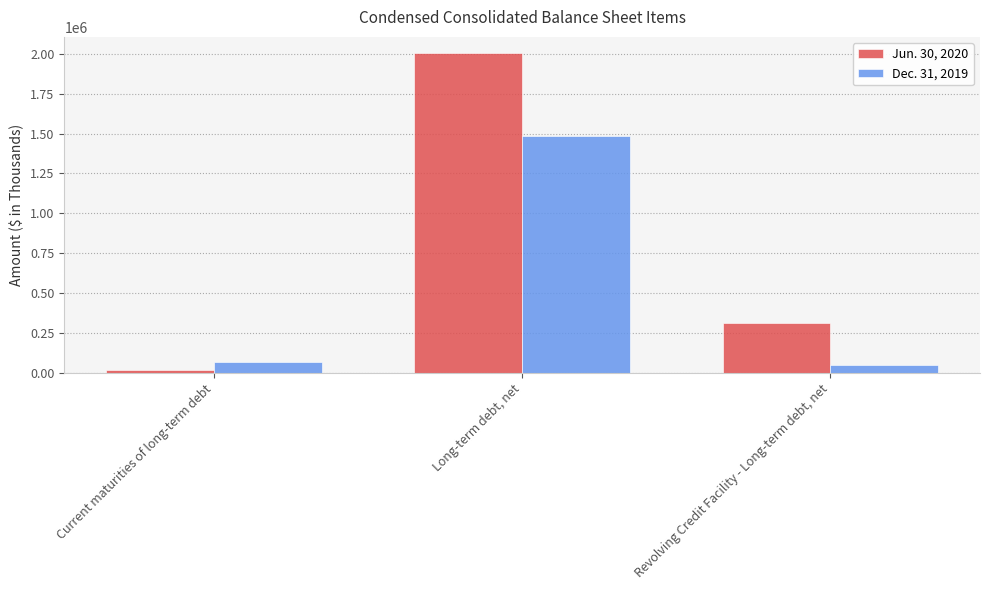

What is the sum of the Dec. 31, 2019 values at Long-term debt, net and Current maturities of long-term debt?

1548124